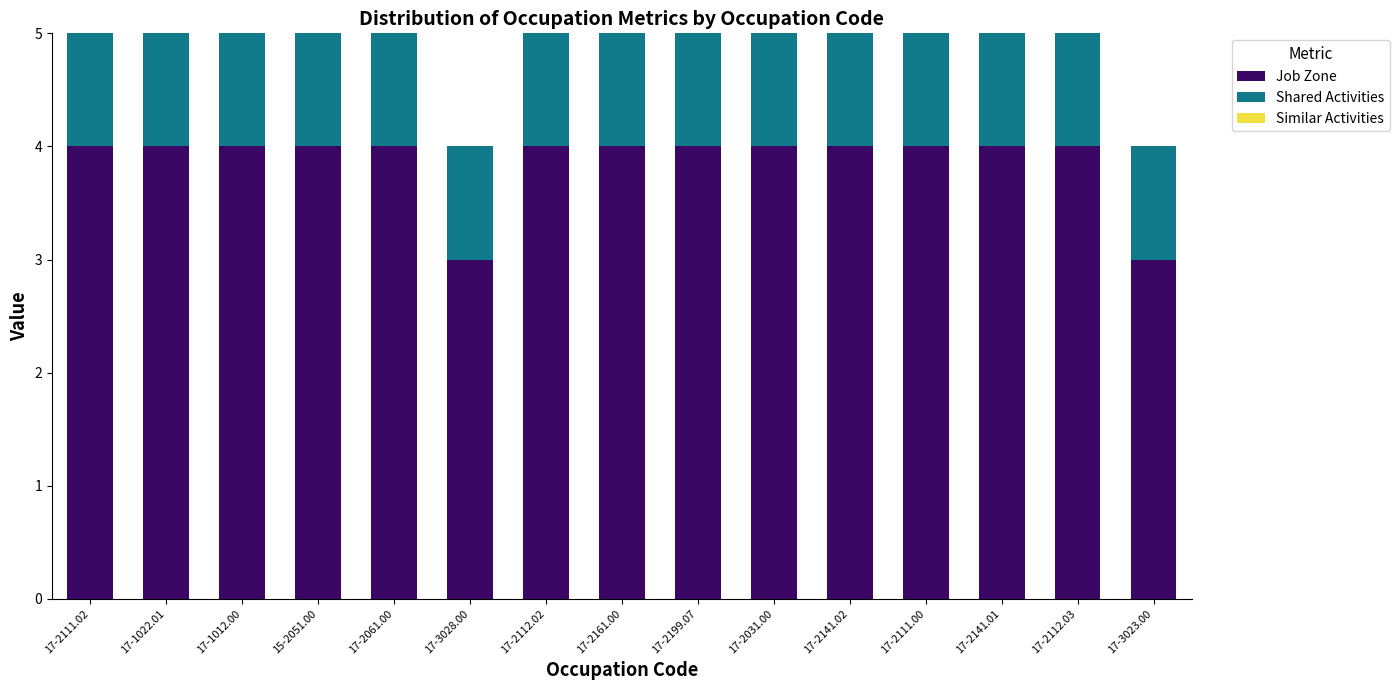

Does the chart contain any negative values?

No